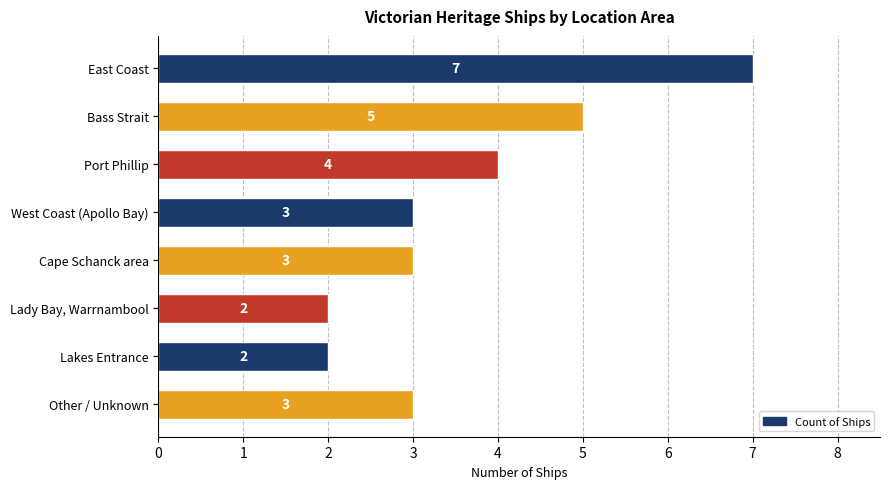

What is the difference between the maximum and second lowest values?

5